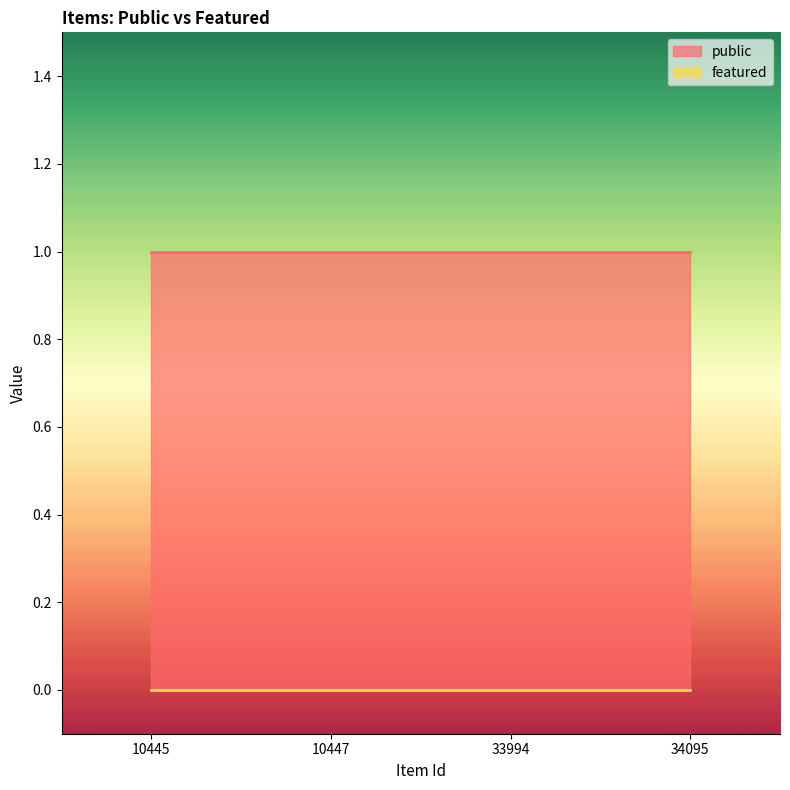

Which series has the largest total across all categories?

public